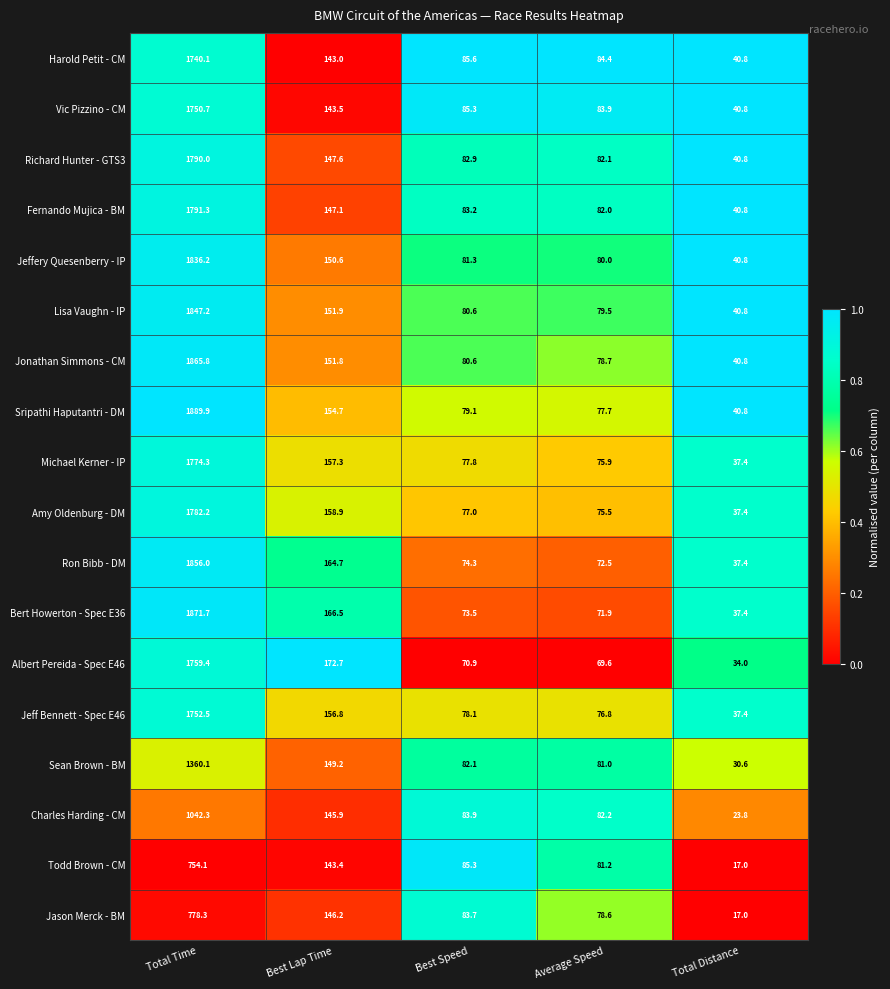

Between Average Speed and Total Distance, which series saw the biggest shift?

Todd Brown - CM